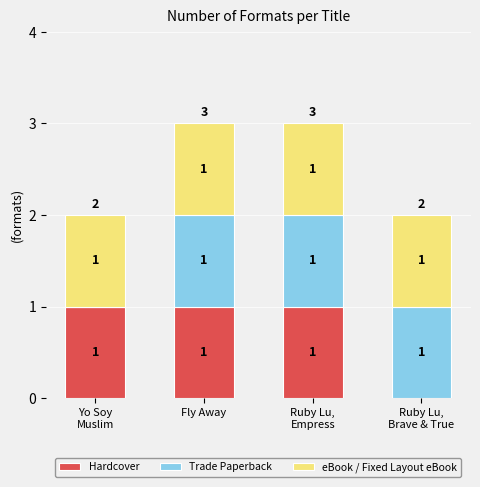

What is the total value across all series at Fly Away?

3